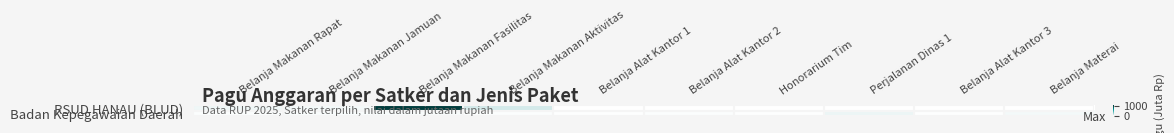

Reading right to left, extract all data points from this chart.

RSUD HANAU (BLUD): Belanja Materai=0.0	Belanja Alat Kantor 3=0.0	Perjalanan Dinas 1=0.0	Honorarium Tim=0.0	Belanja Alat Kantor 2=0.0	Belanja Alat Kantor 1=0.0	Belanja Makanan Aktivitas=100.0	Belanja Makanan Fasilitas=1020.0	Belanja Makanan Jamuan=30.0	Belanja Makanan Rapat=36.0
Badan Kepegawaian Daerah: Belanja Materai=28.8	Belanja Alat Kantor 3=7.1	Perjalanan Dinas 1=45.2	Honorarium Tim=6.0	Belanja Alat Kantor 2=11.1	Belanja Alat Kantor 1=7.5	Belanja Makanan Aktivitas=8.9	Belanja Makanan Fasilitas=16.6	Belanja Makanan Jamuan=15.4	Belanja Makanan Rapat=11.1